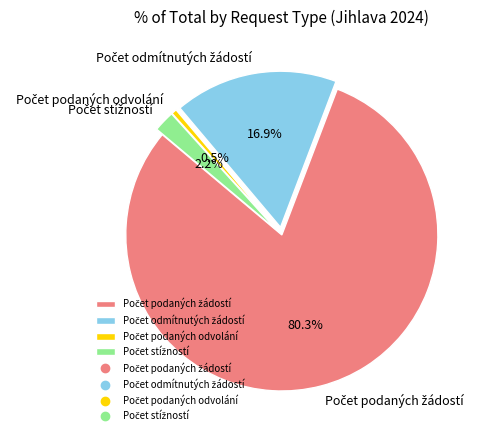

Is there any slice that represents more than half of the pie?

Yes